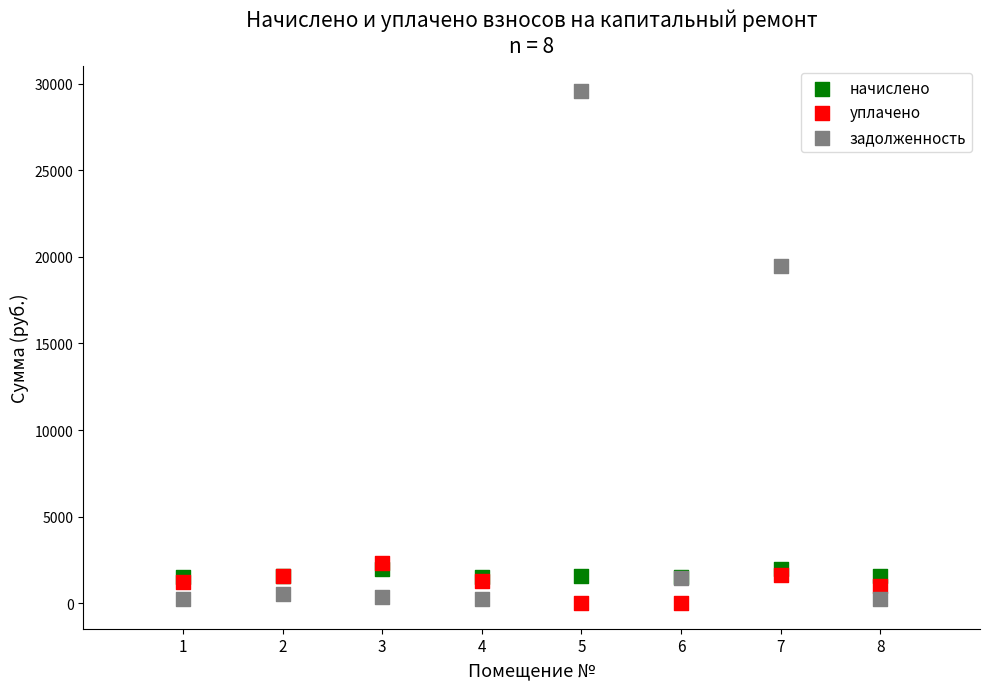

Across all series, what Y value is closest to 14779?

19452.1